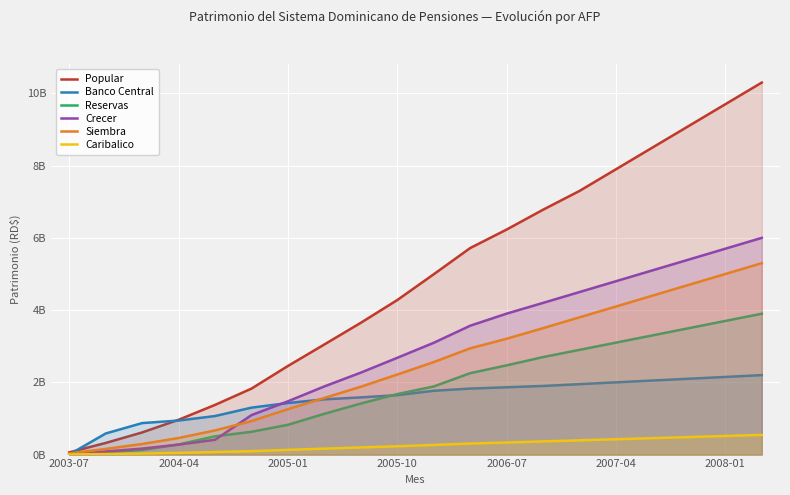

Does the chart display data point markers on the line(s)?

No